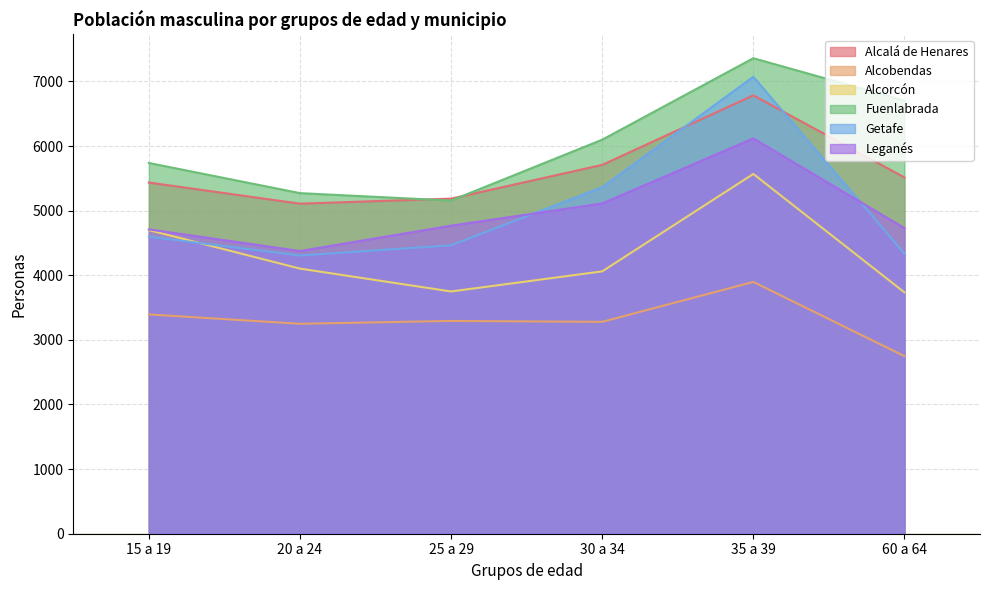

Rank the series by their maximum value, from highest to lowest.

Fuenlabrada, Getafe, Alcalá de Henares, Leganés, Alcorcón, Alcobendas